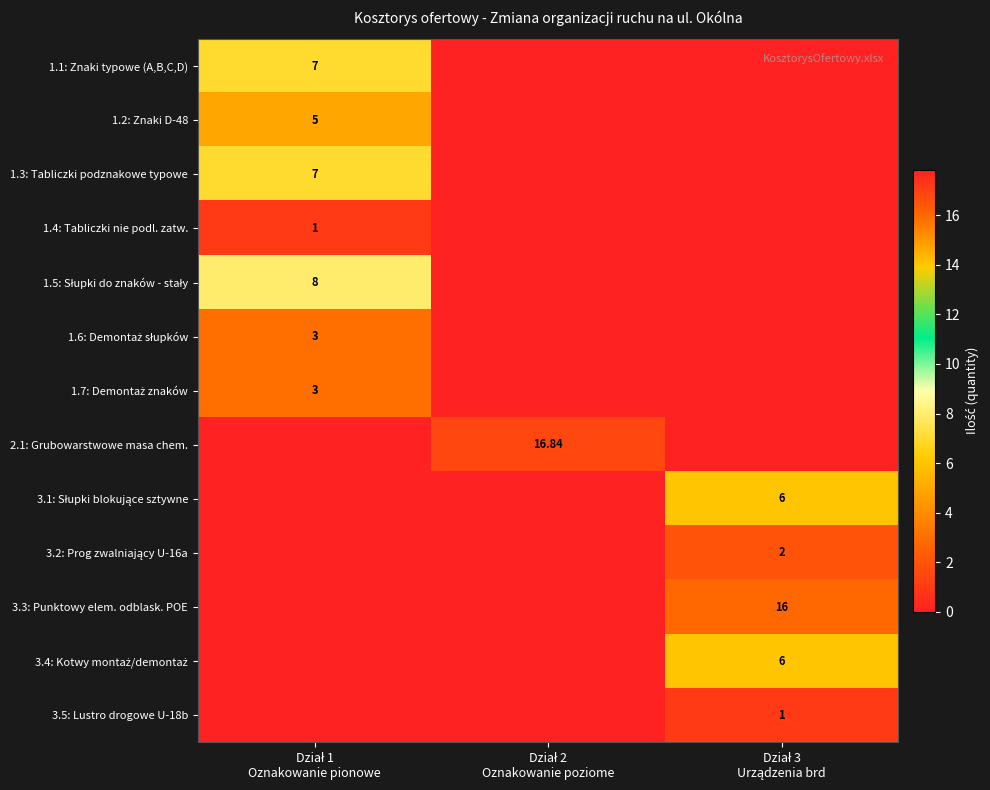

Is it true that 1.2: Znaki D-48 equals 1.0 at Dział 1 Oznakowanie pionowe?

False